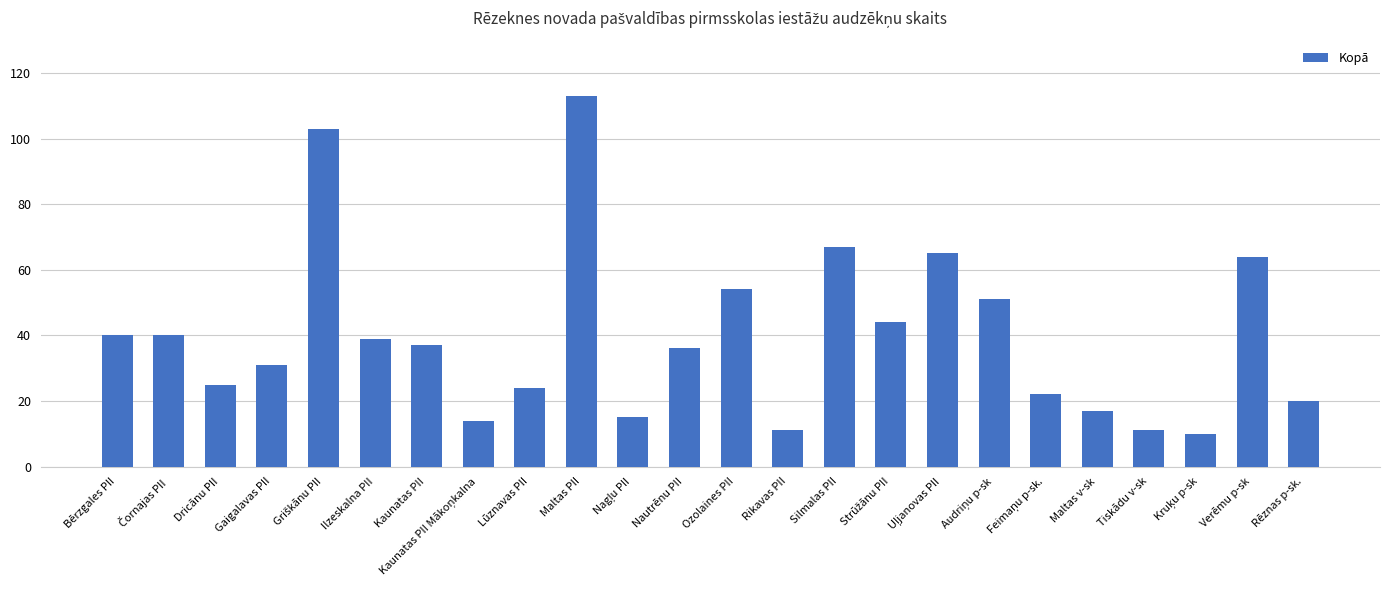

What is the value of the 3rd bar from the left?

25